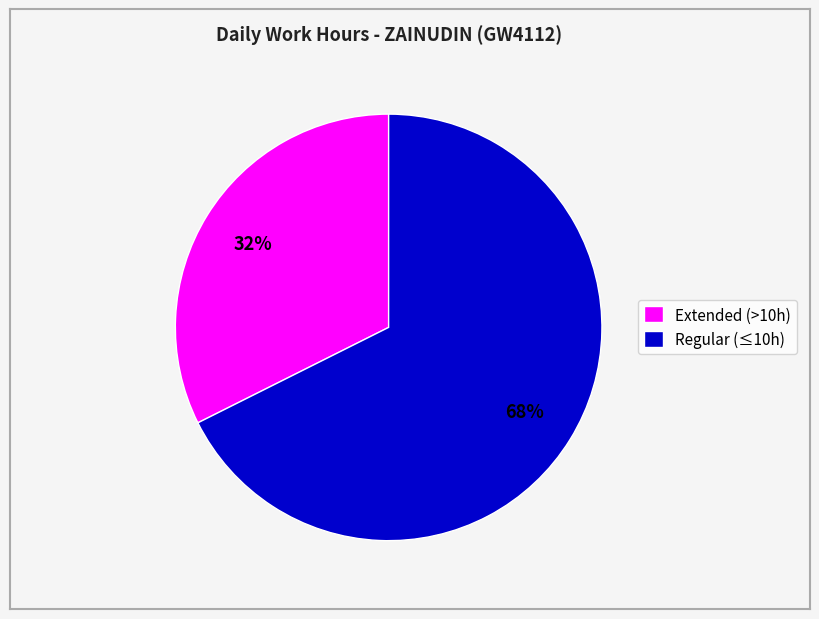

What is the smallest slice in the pie chart?

Extended (>10h)